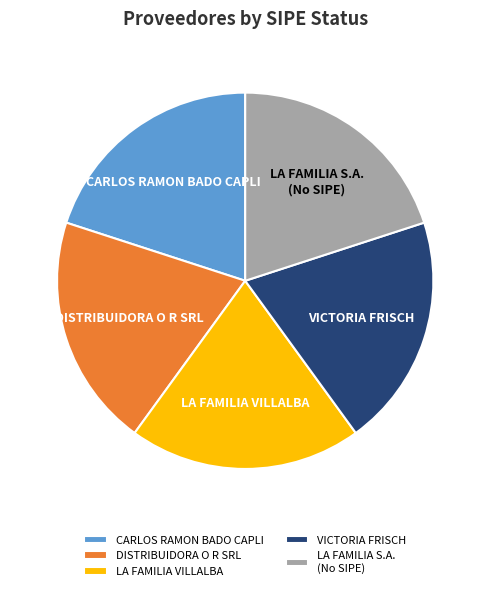

Is the sum of LA FAMILIA S.A. (No SIPE) and VICTORIA FRISCH greater than half?

No